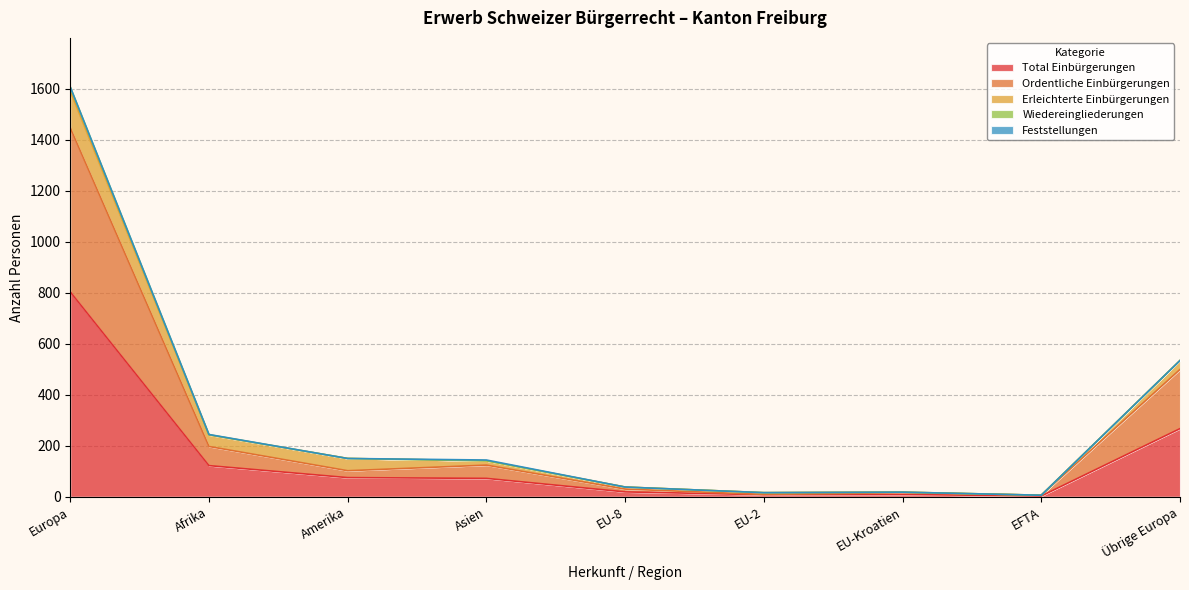

Does the chart have visible grid lines?

Yes